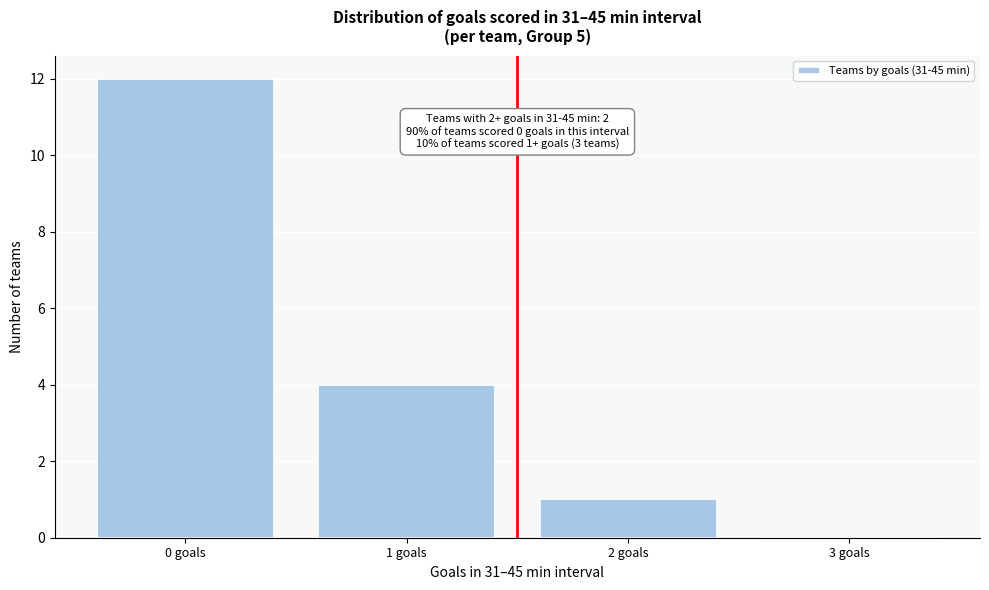

Which range on the x-axis has the tallest bar?

-0.5 to 0.5